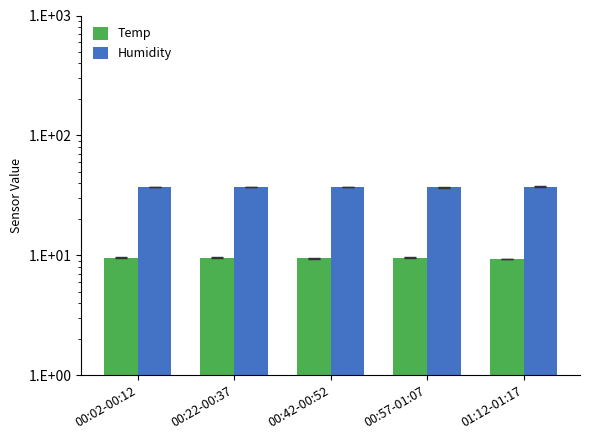

What are all the series names shown in the legend?

Temp, Humidity